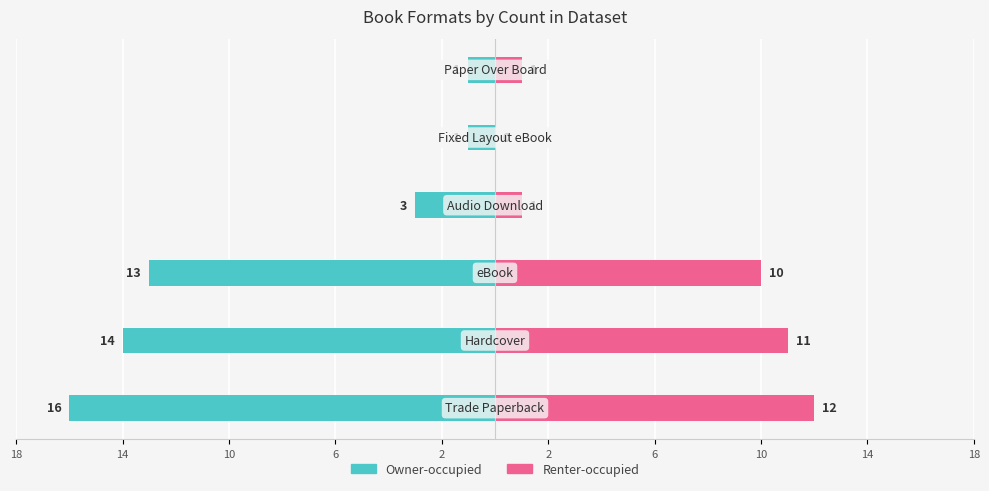

Reading right to left, extract all data points from this chart.

Owner-occupied: -1	-1	-3	-13	-14	-16
Renter-occupied: 1	0	1	10	11	12